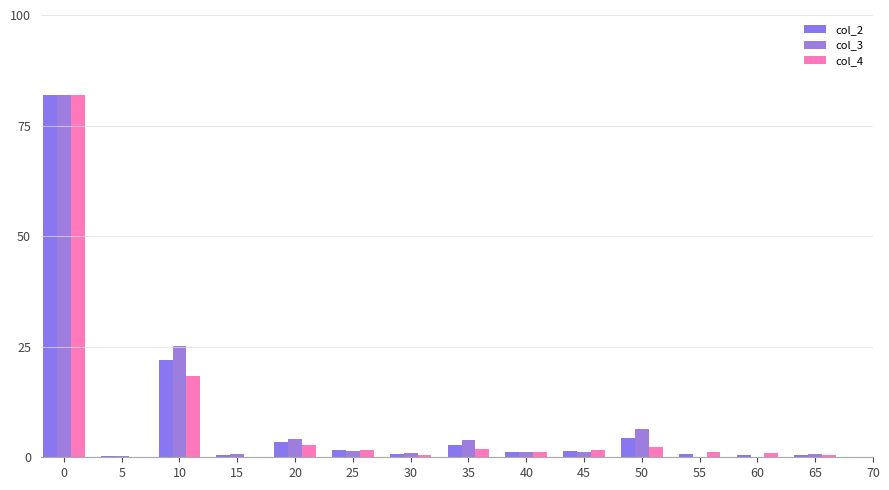

Count the number of categories in the chart.

14